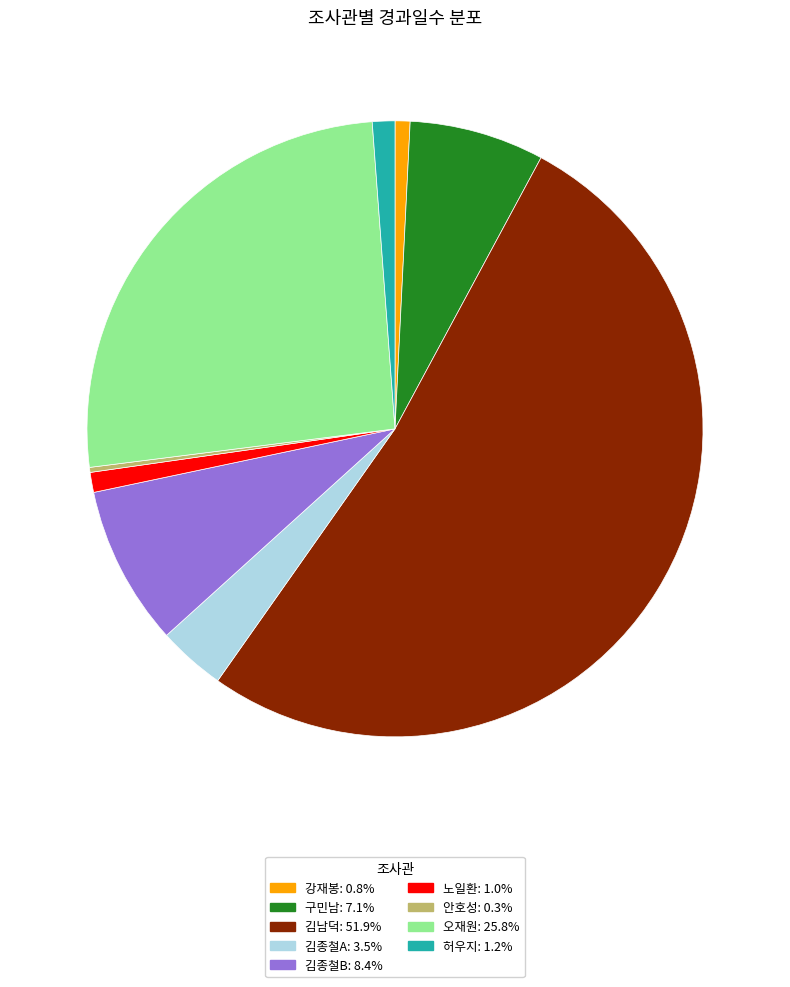

Is it true that 오재원 is 20% of the pie?

False